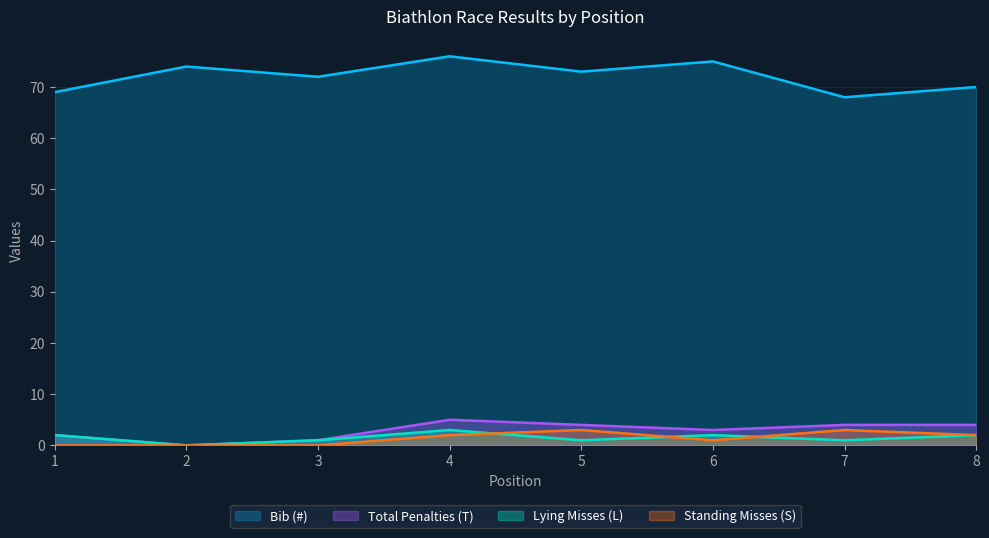

Count the number of data series in this chart.

4